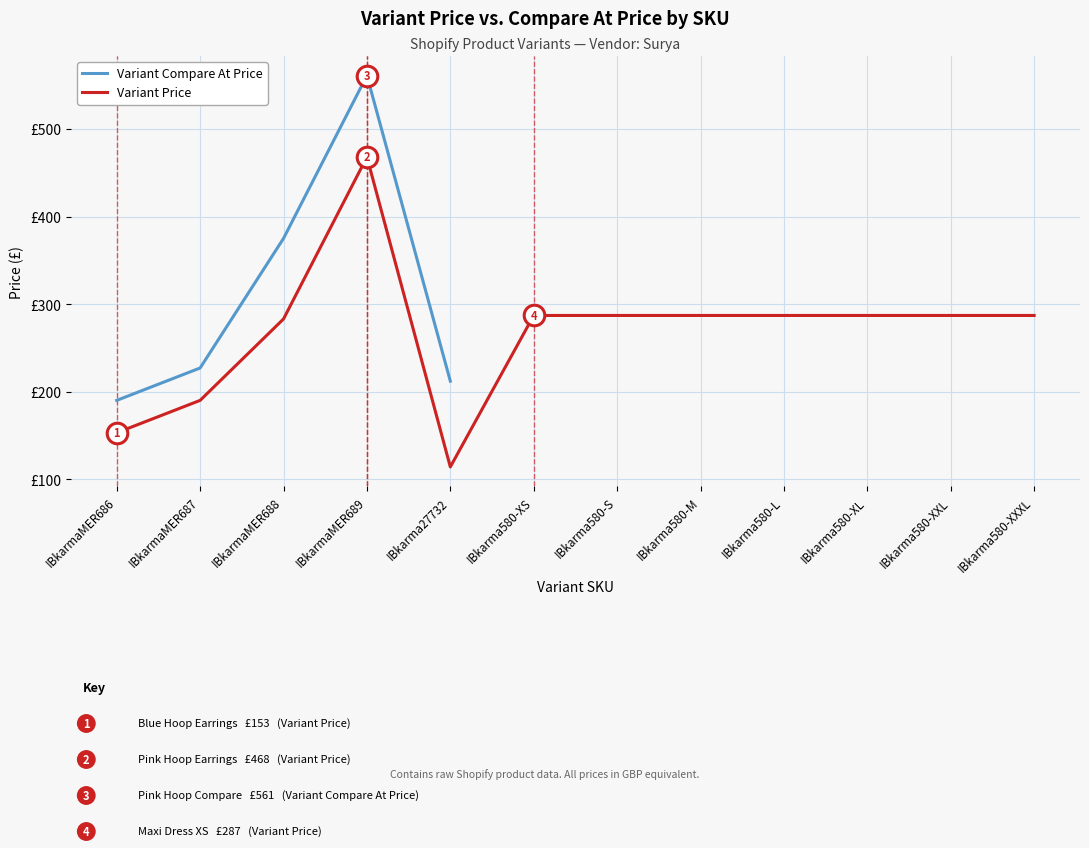

Which series has the largest total across all categories?

Variant Price